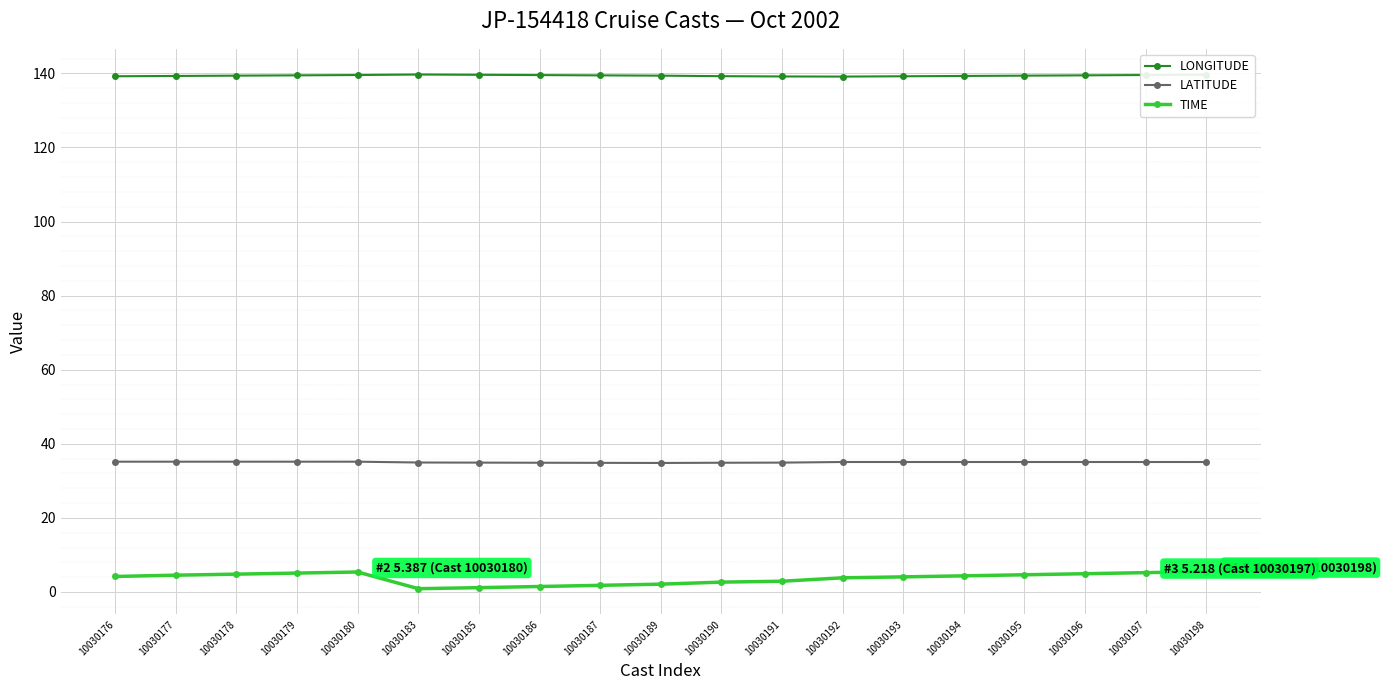

What is the value of the LONGITUDE point at the 10th from the left?

139.4